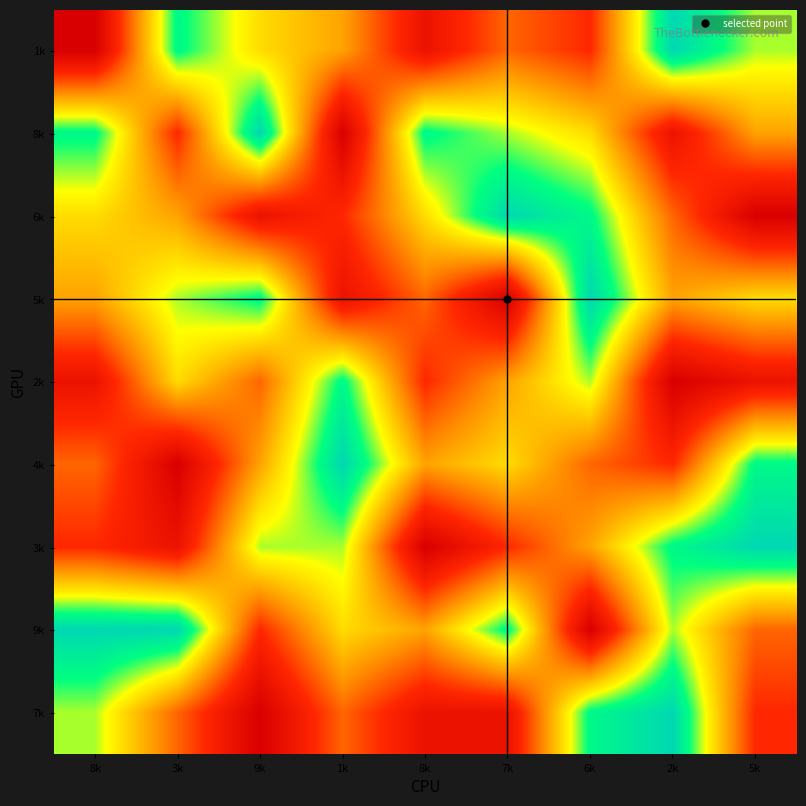

Reading left to right, what are all the values shown in this chart?

1k: 8k=1	3k=8	9k=6	1k=5	8k=2	7k=4	6k=3	2k=9	5k=7
8k: 8k=8	3k=3	9k=9	1k=1	8k=8	7k=7	6k=6	2k=2	5k=5
6k: 8k=6	3k=5	9k=2	1k=3	8k=6	7k=9	6k=8	2k=4	5k=1
5k: 8k=5	3k=7	9k=8	1k=2	8k=4	7k=1	6k=9	2k=5	5k=6
2k: 8k=2	3k=6	9k=4	1k=8	8k=3	7k=5	6k=7	2k=1	5k=2
4k: 8k=4	3k=1	9k=5	1k=9	8k=5	7k=6	6k=4	2k=3	5k=8
3k: 8k=3	3k=2	9k=7	1k=7	8k=1	7k=3	6k=5	2k=8	5k=9
9k: 8k=9	3k=9	9k=3	1k=6	8k=5	7k=8	6k=1	2k=7	5k=4
7k: 8k=7	3k=4	9k=1	1k=4	8k=2	7k=2	6k=8	2k=9	5k=3